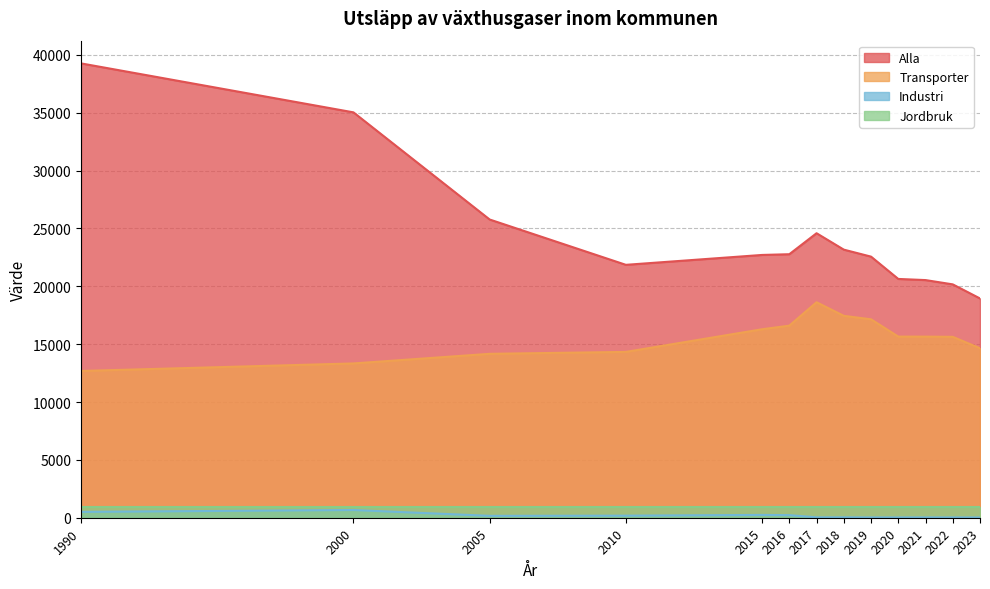

At which label does Transporter reach its minimum?

1990